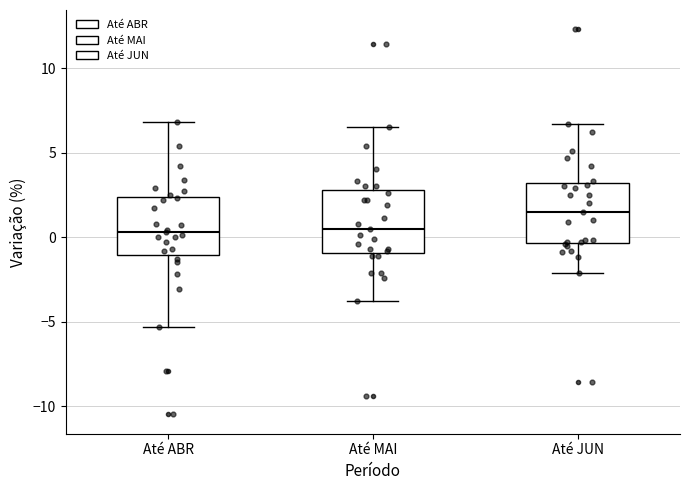

Reading left to right, read every box against the y-axis: the position of its median line, the range the box covers, and the ends of its whiskers. The values are not printed on the chart, so give them approximately, as read against the axis.

Até ABR: median 0.5, box -1.0 to 2.5, whiskers -5.5 to 7.0
Até MAI: median 0.5, box -1.0 to 3.0, whiskers -4.0 to 6.5
Até JUN: median 1.5, box -0.5 to 3.0, whiskers -2.0 to 6.5